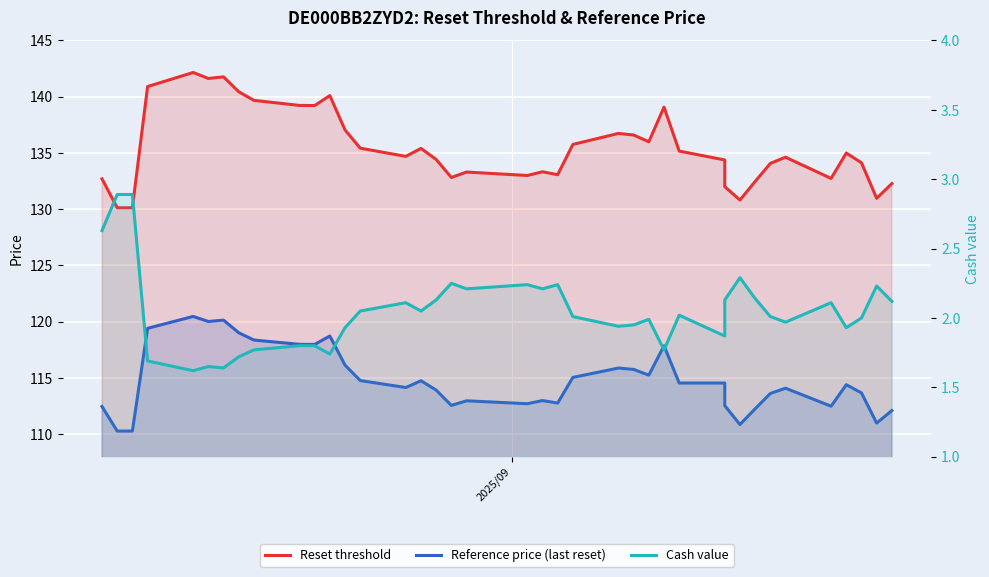

True or false: Cash value and Reset threshold cross at least once.

False